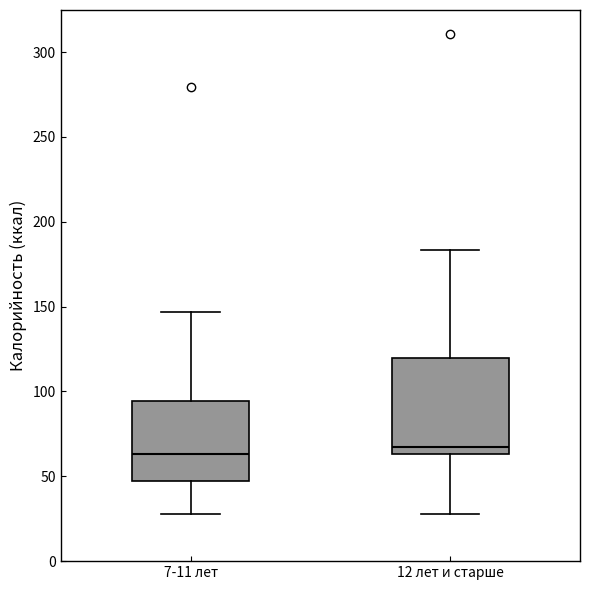

Where does the upper whisker of the box for 12 лет и старше end on the y-axis? The values are not printed on the chart, so give them approximately, as read against the axis.

185